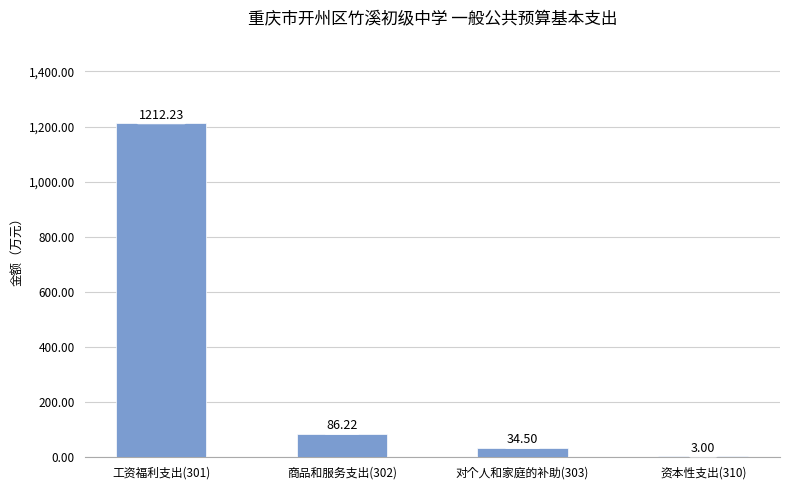

How many data points are above 86?

2